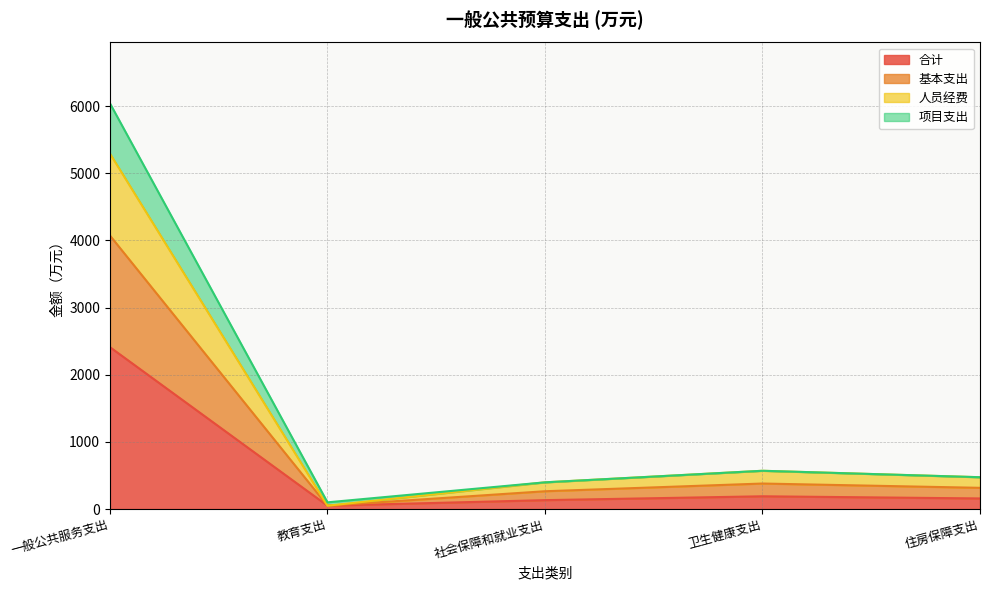

Does the chart have visible grid lines?

Yes